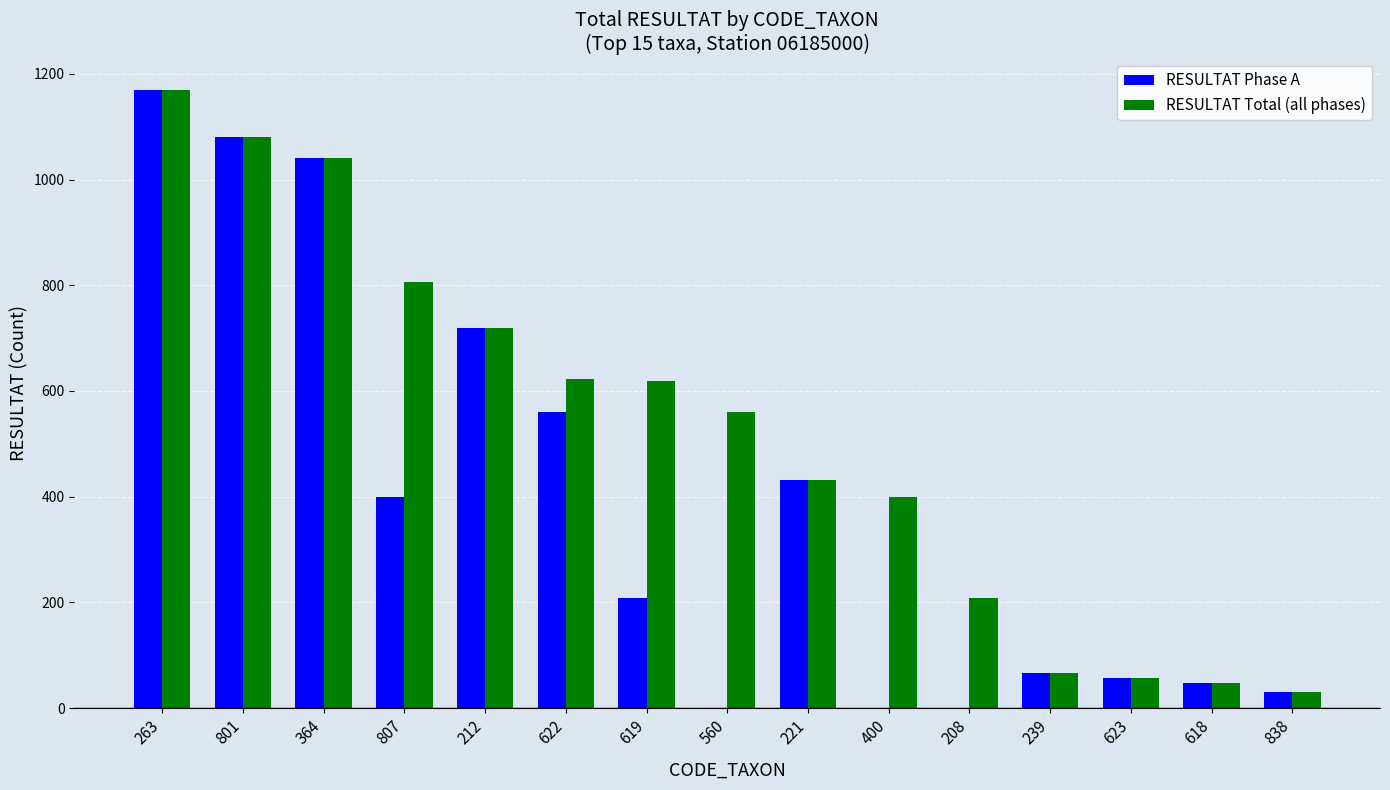

Where is RESULTAT Phase A nearest to the value 585?

622